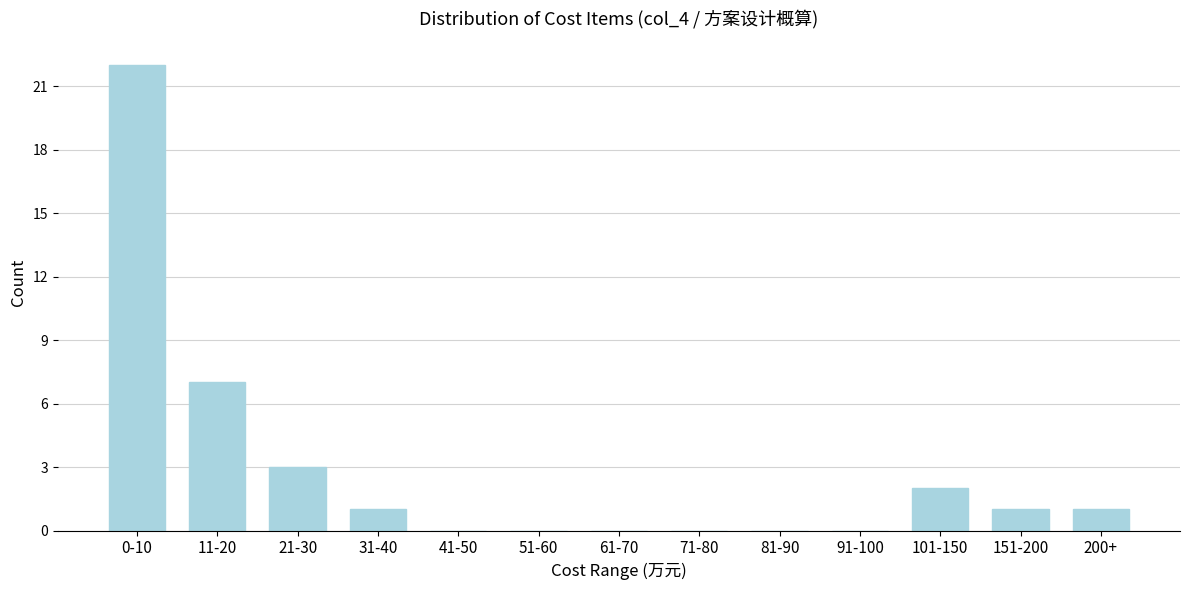

Reading left to right, transcribe all the data shown in this chart.

0-10=22	11-20=7	21-30=3	31-40=1	41-50=0	51-60=0	61-70=0	71-80=0	81-90=0	91-100=0	101-150=2	151-200=1	200+=1